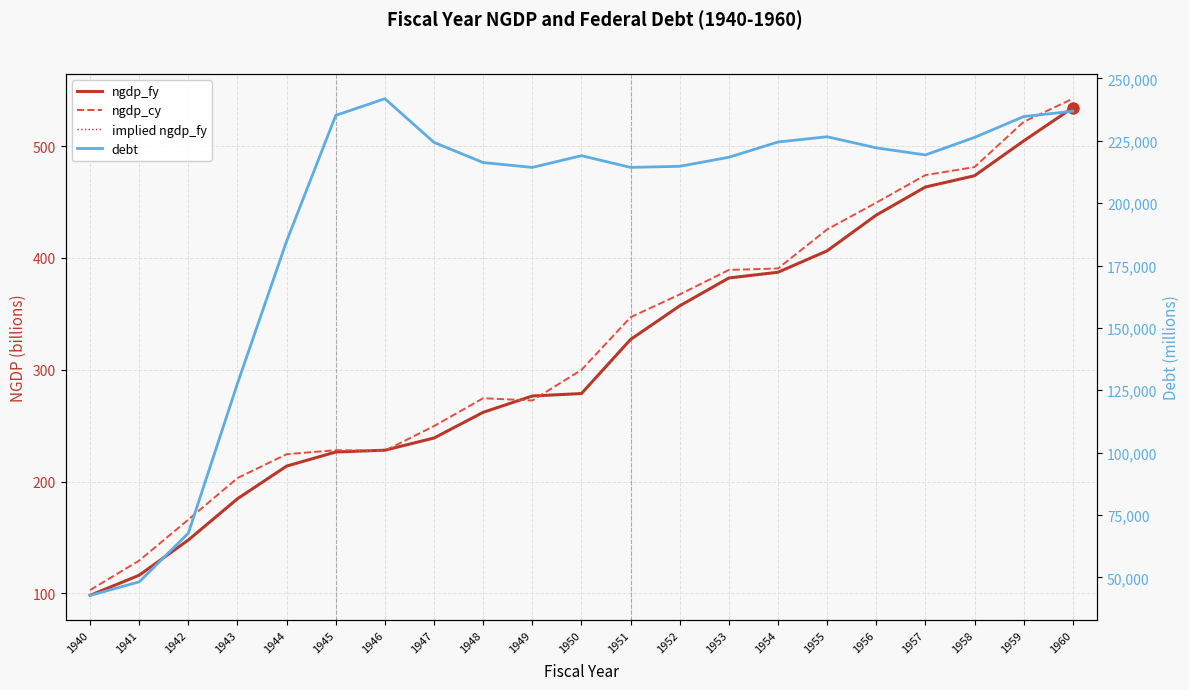

What is the difference between the maximum and second lowest values in the ngdp_fy series?

418.1